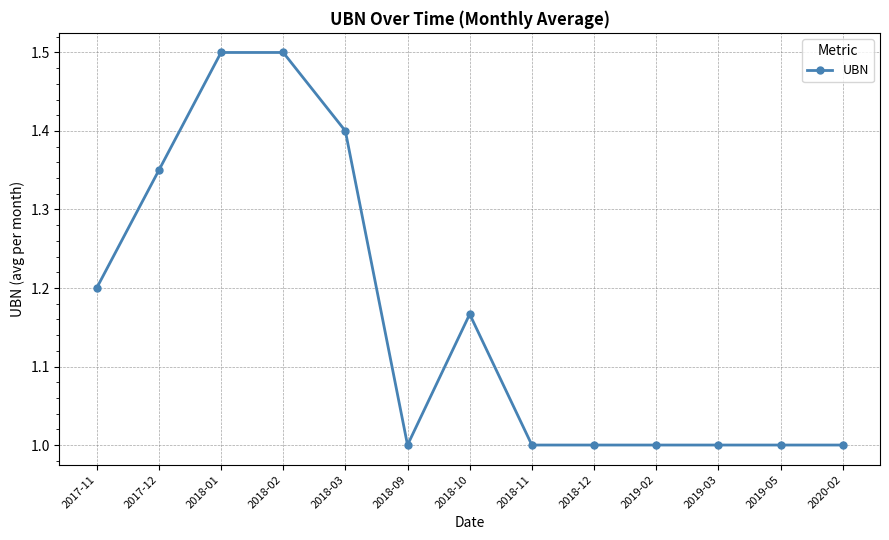

What is the label of the 6th point from the left?

2018-09